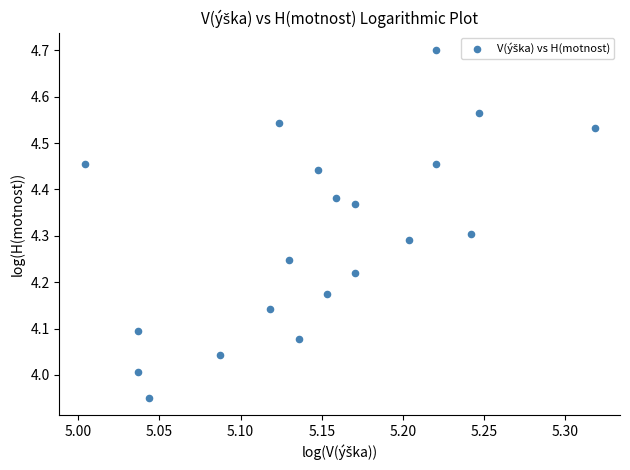

What is the range of Y values (max minus min)?

0.7